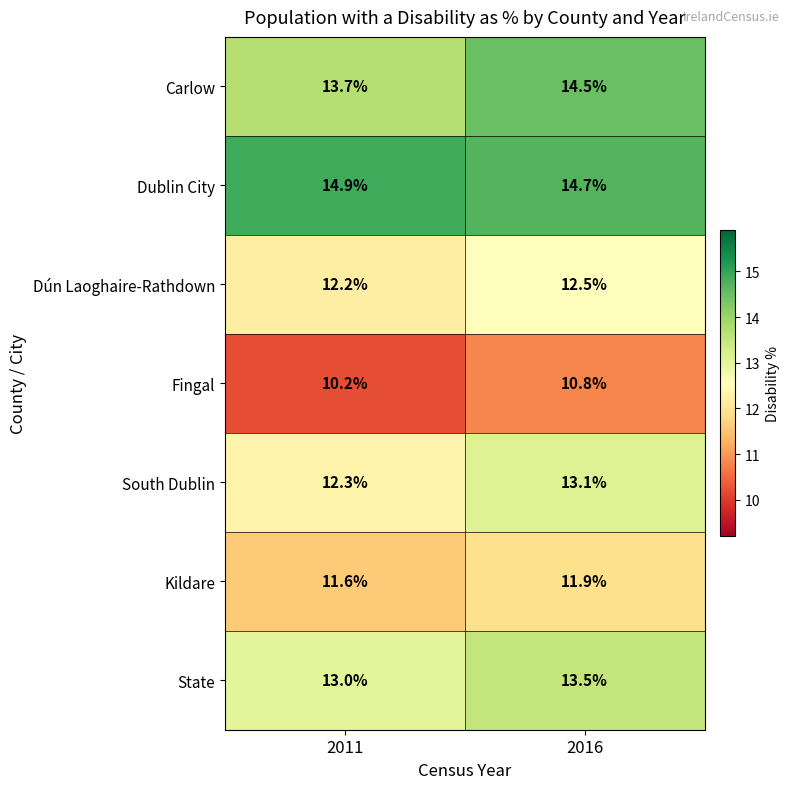

Read the Dublin City value at 2016.

14.7